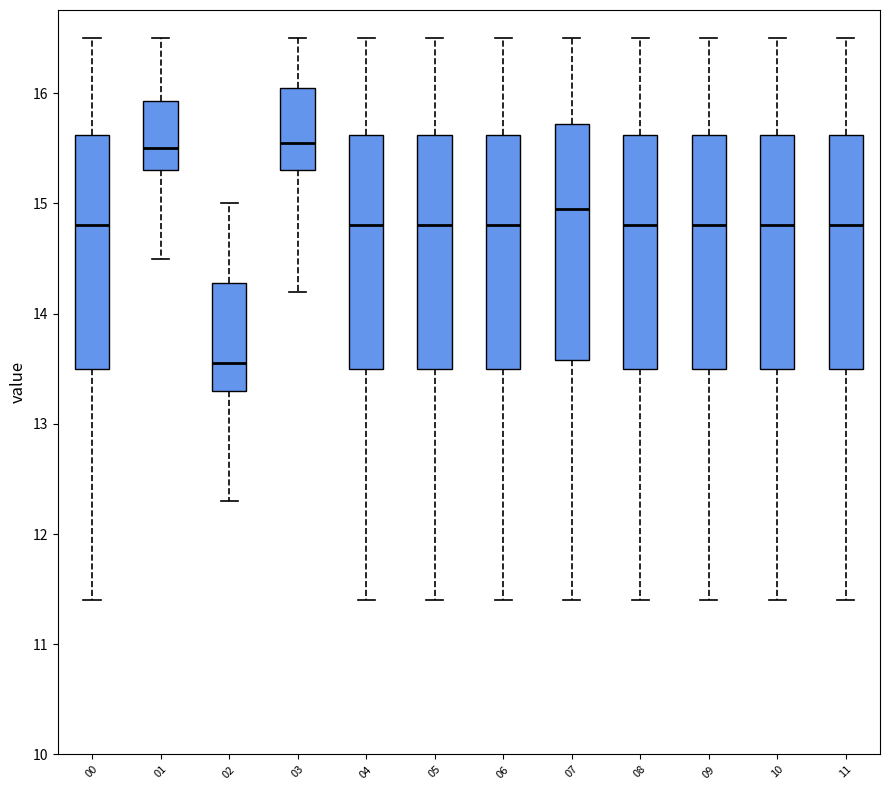

Where does the lower whisker of the box at x = 04 end on the y-axis? The values are not printed on the chart, so give them approximately, as read against the axis.

11.4